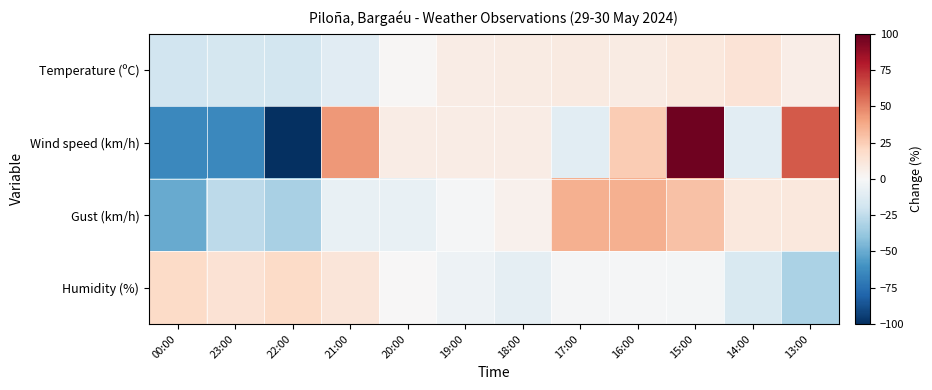

Count the number of data series in this chart.

4